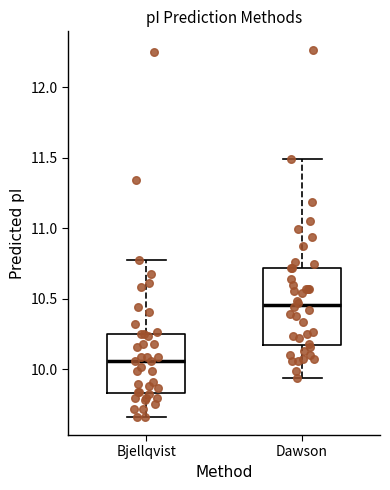

Which box's median line is the highest?

Dawson